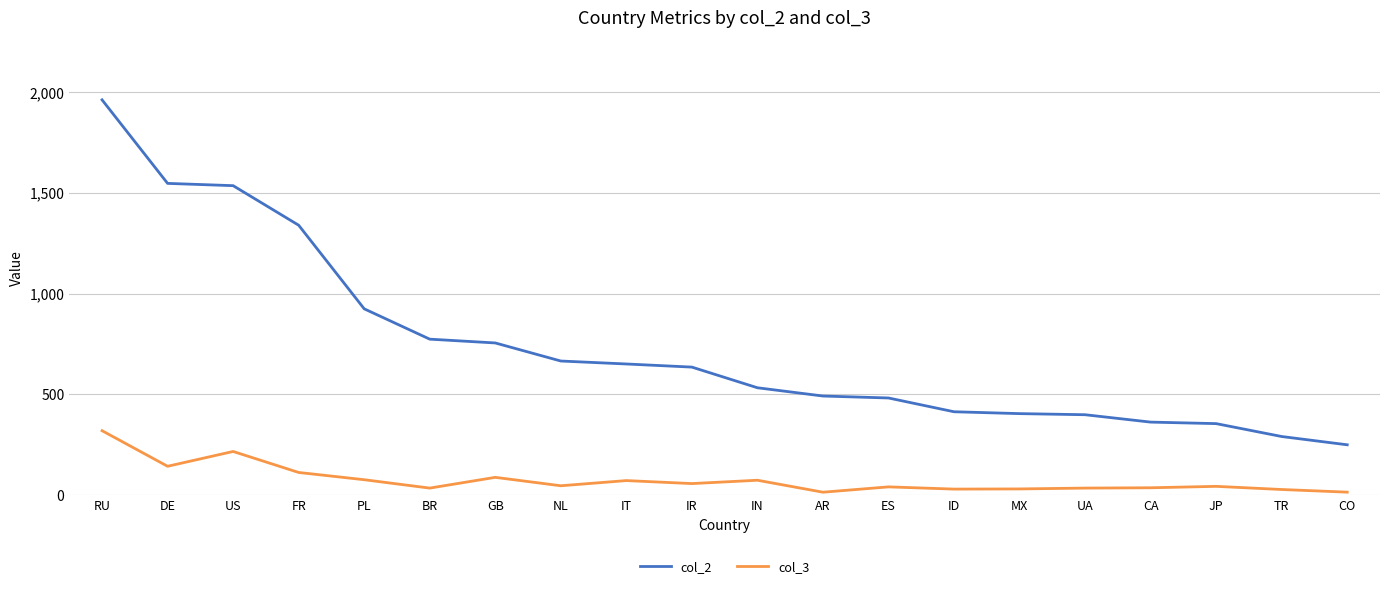

At how many categories does at least one series exceed 188?

20